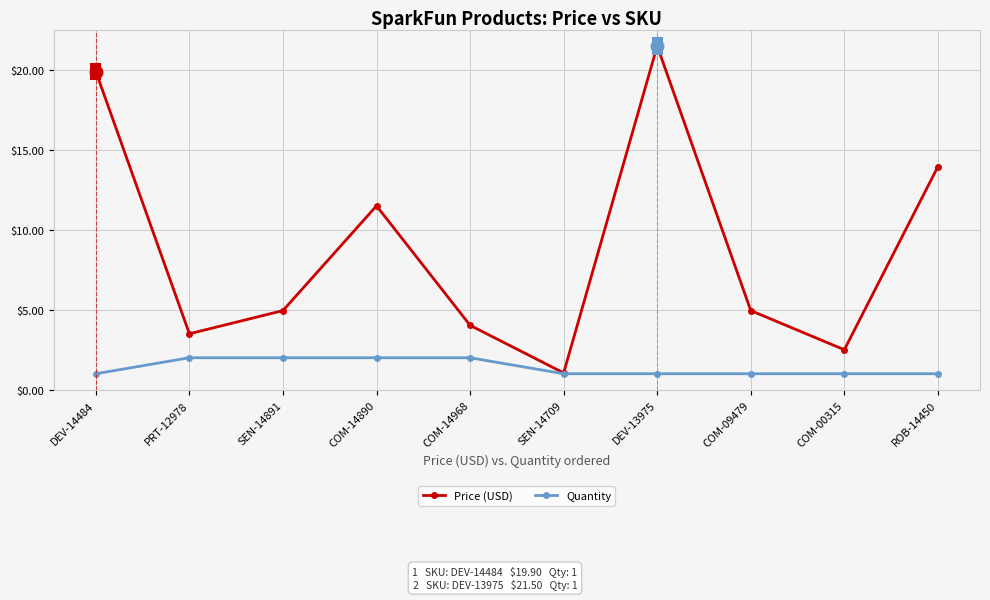

What are all the series names shown in the legend?

Price (USD), Quantity